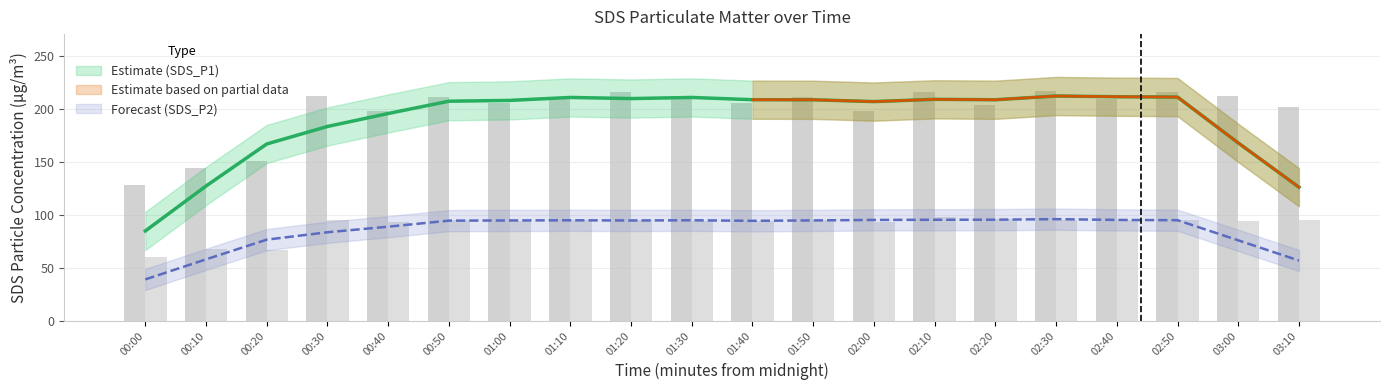

The value of SDS_P2 at 00:00 is 60.1. True or false?

True